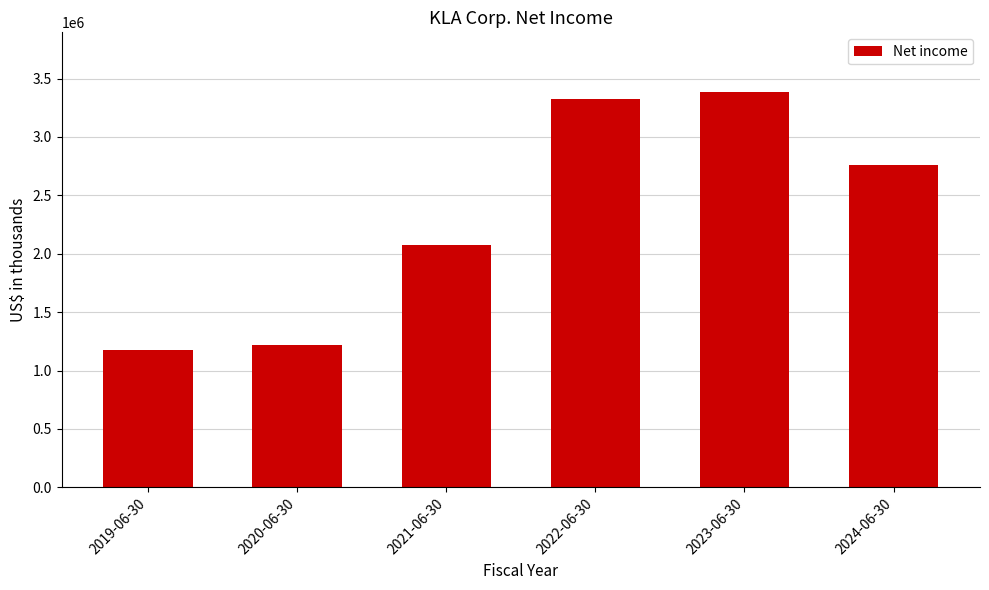

Which has a higher value, 2020-06-30 or 2021-06-30?

2021-06-30